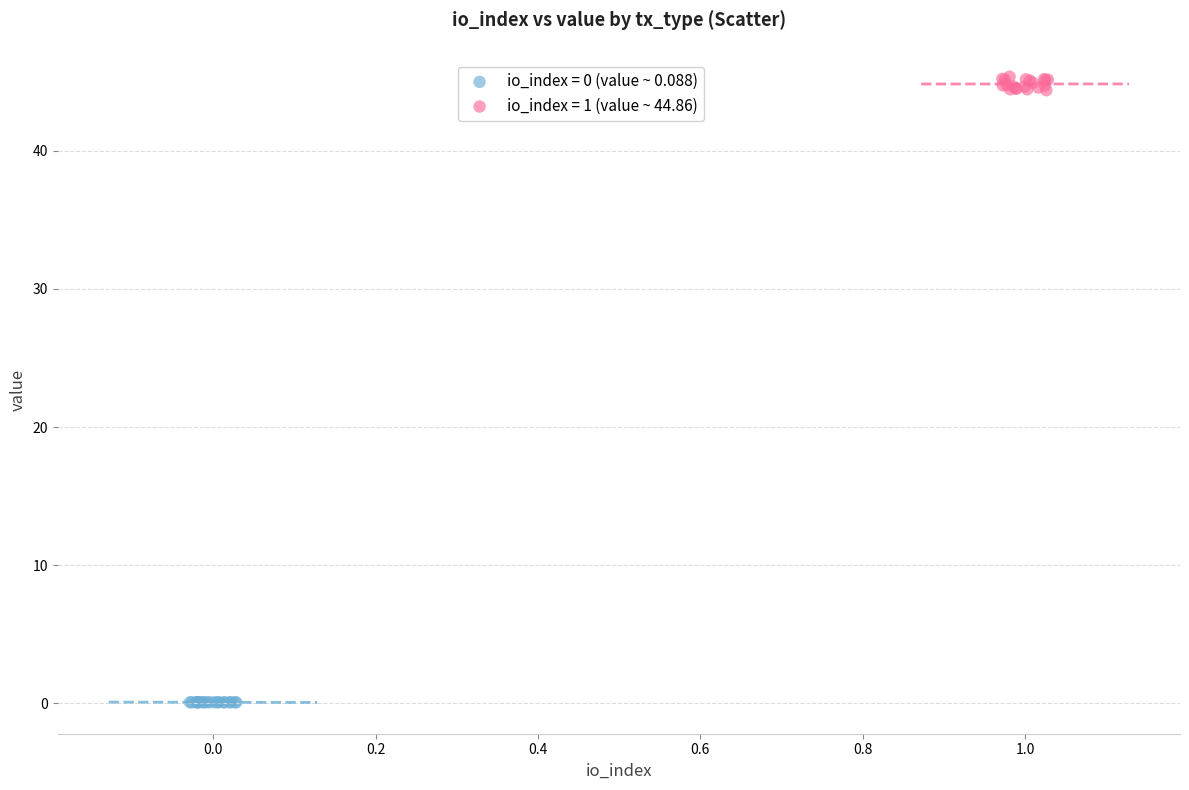

Which series has the widest spread of Y values?

io_index = 1 (value ~ 44.86)